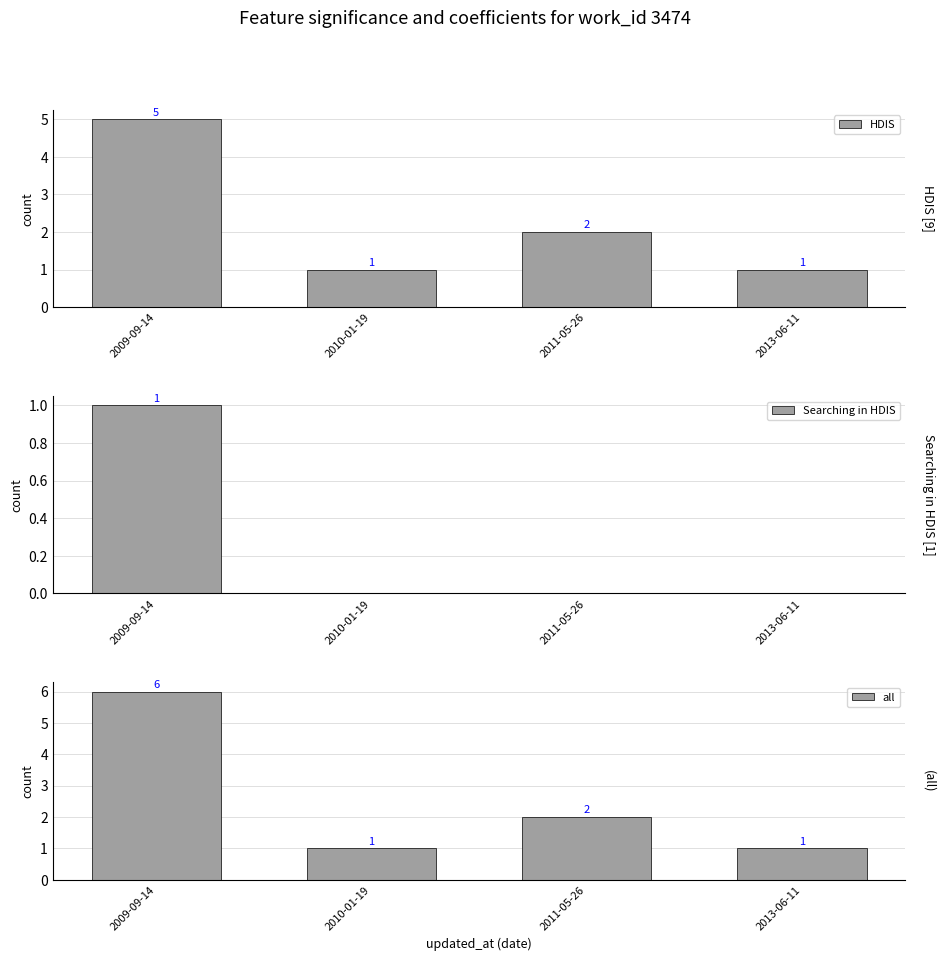

Is the value of HDIS at 2013-06-11 greater than the value of Searching in HDIS at 2010-01-19?

Yes